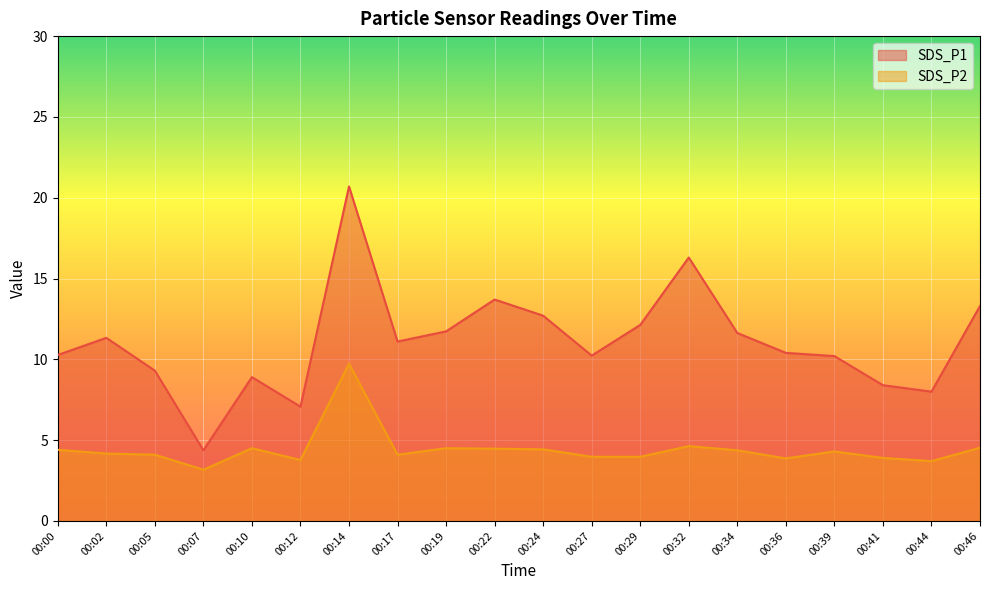

How many lines are shown in the chart?

2